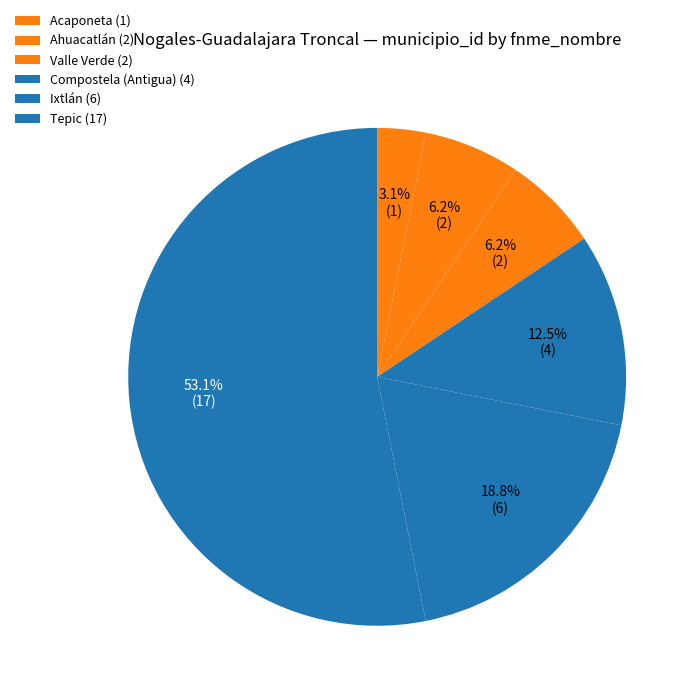

Which category has the biggest portion of the pie?

Tepic